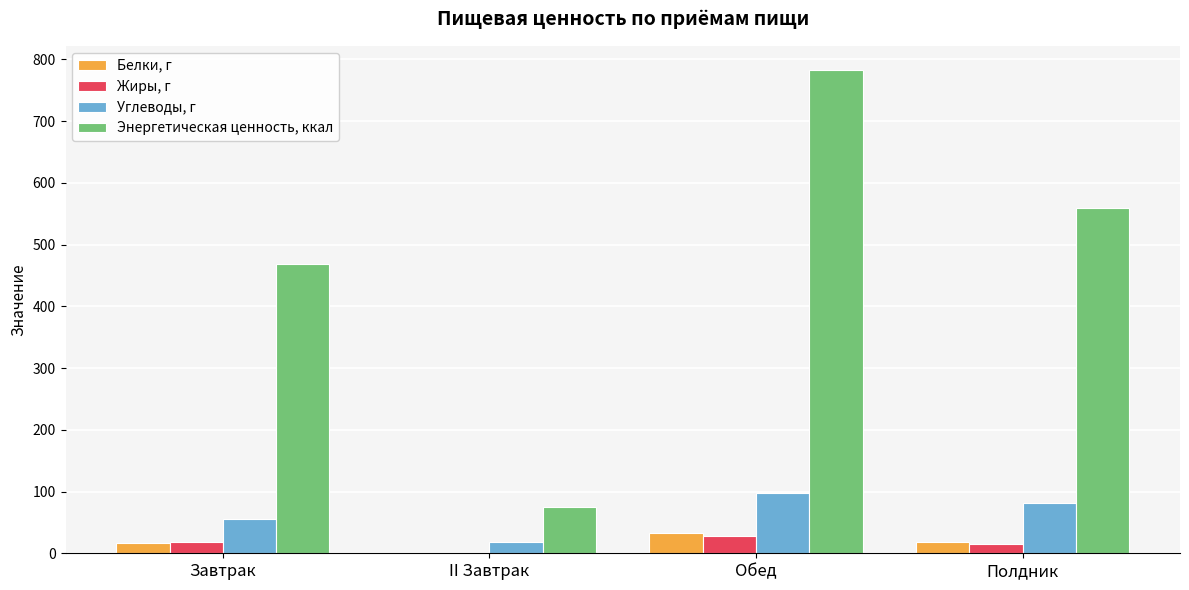

Which label corresponds to the largest value in the chart?

Обед